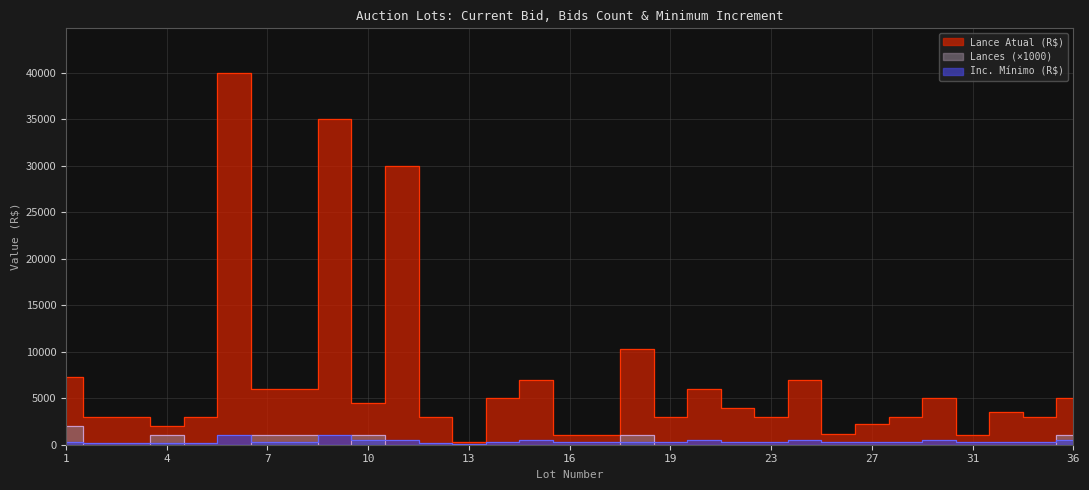

How many interior local valleys does the Lances series have?

1